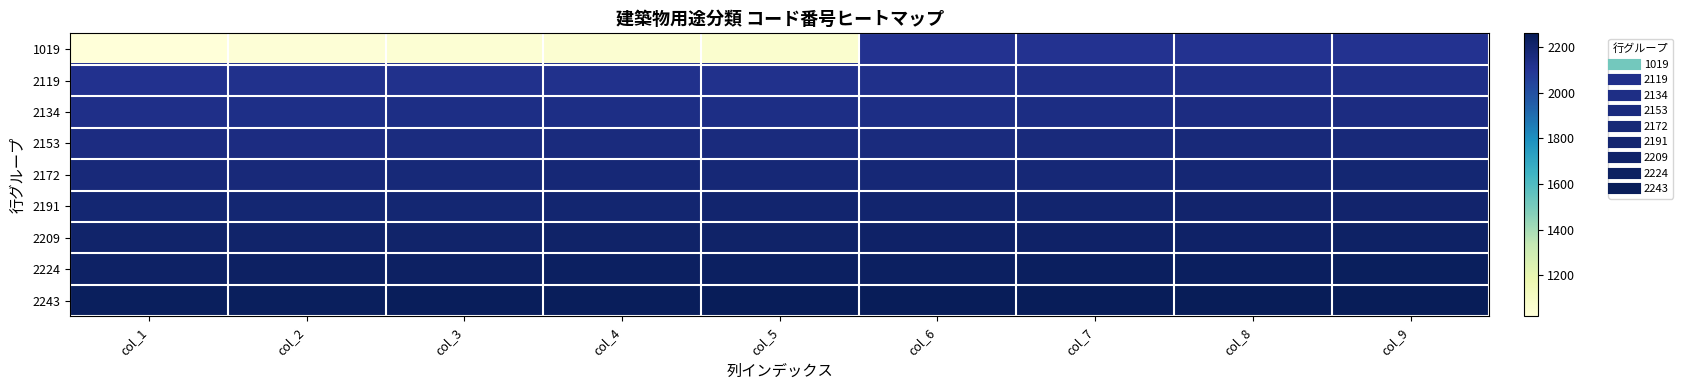

Between col_3 and col_4, which is larger?

col_4